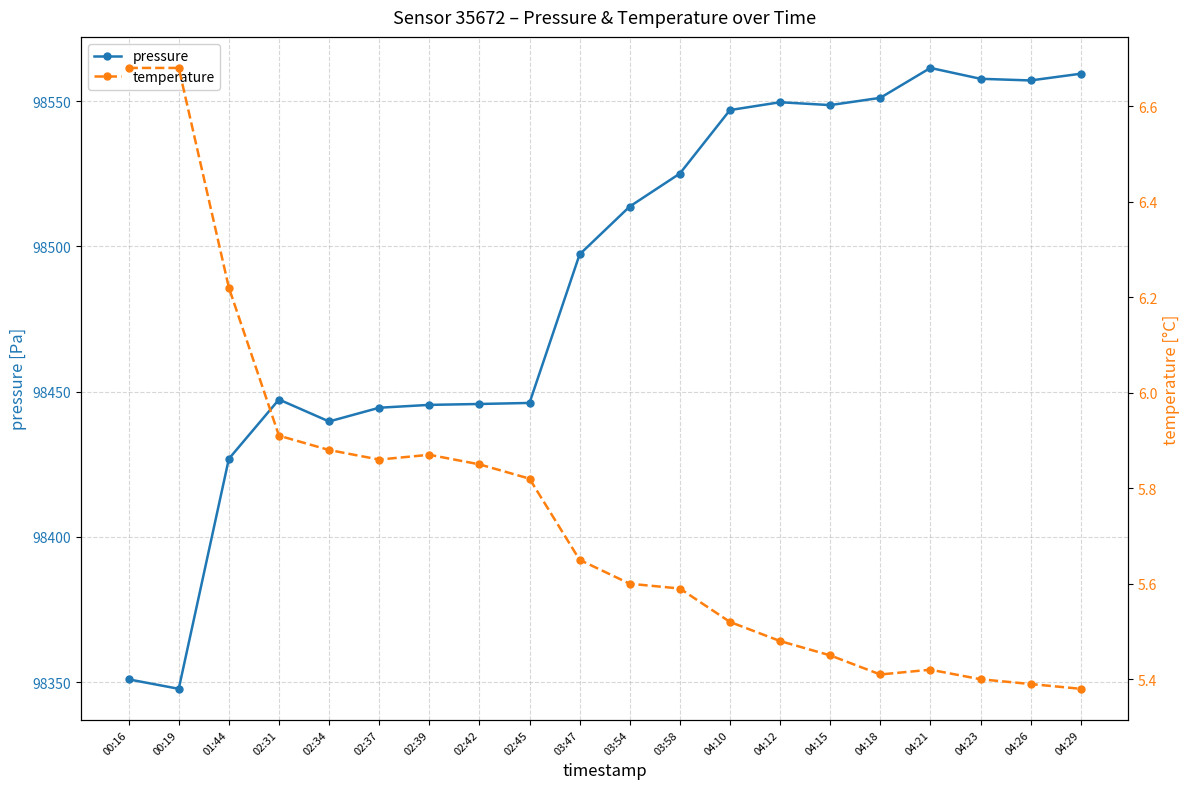

What is the maximum value for pressure?

98561.5